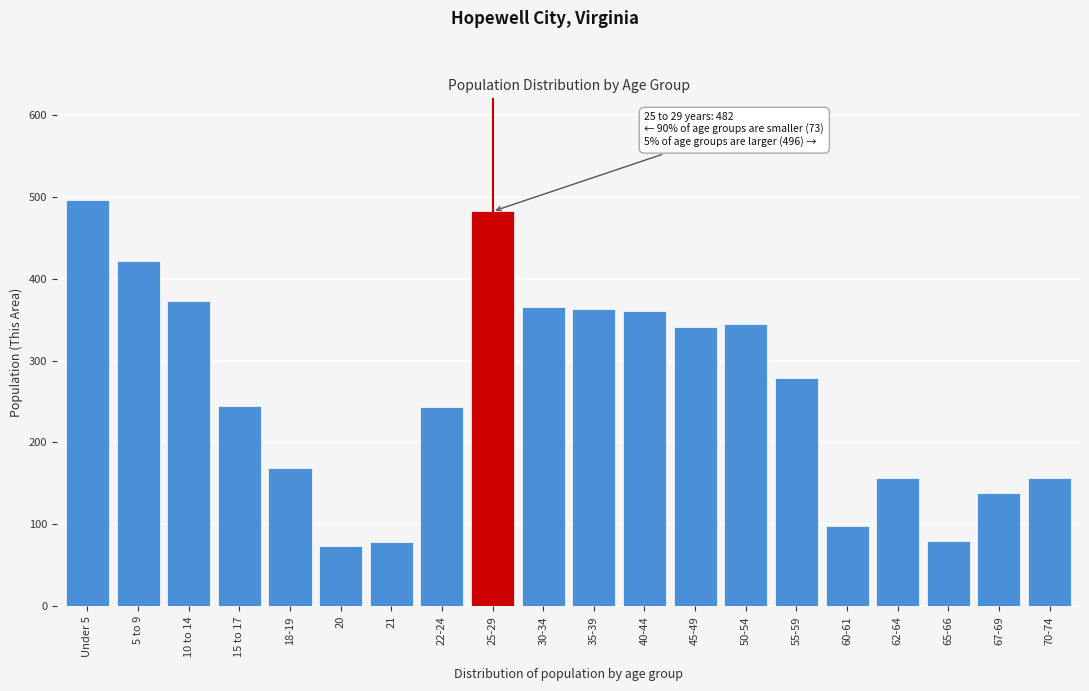

At which category does the chart reach its peak across all series?

Under 5